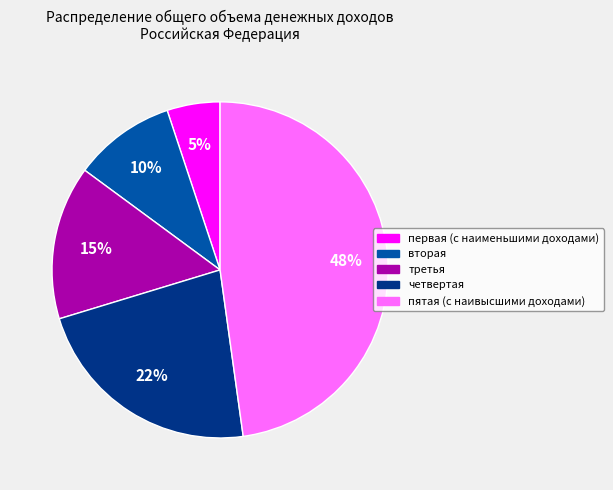

How many slices are in this pie chart?

5